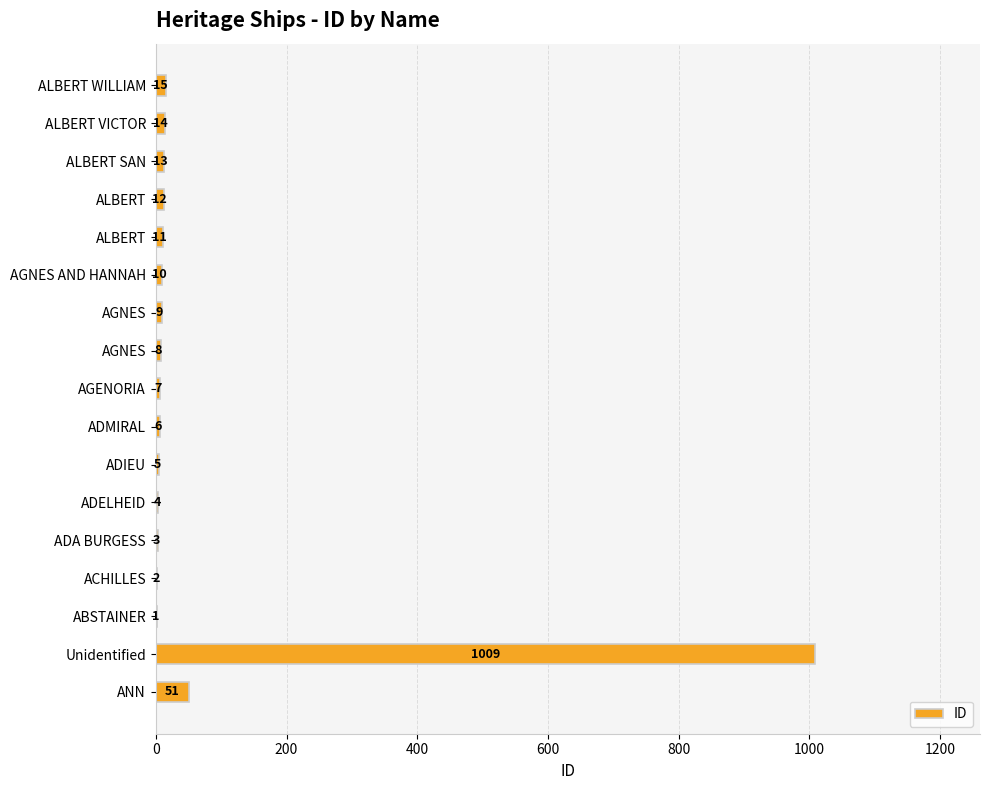

Are the bars horizontal?

Yes